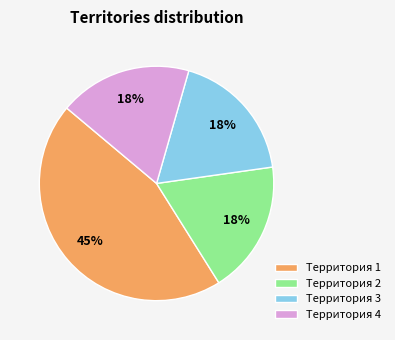

Does Территория 1 represent more than half of the total?

No